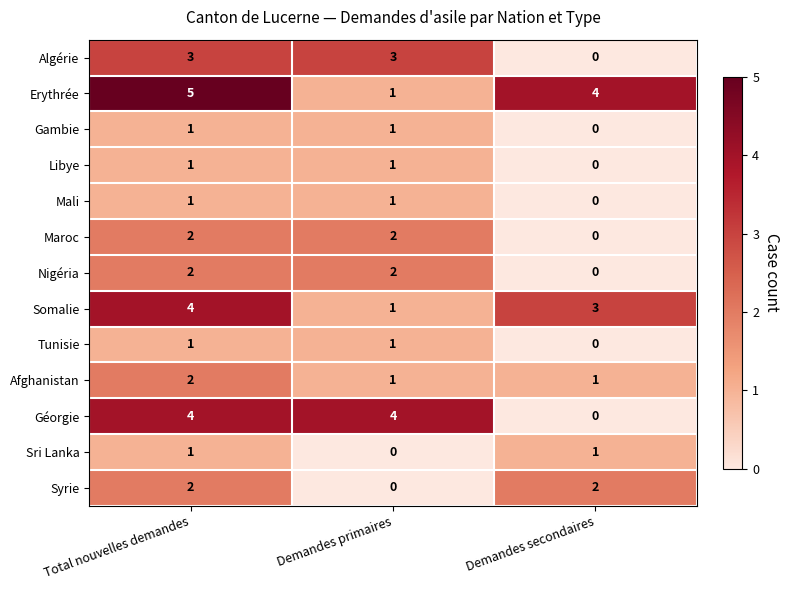

What is the difference between the highest and lowest values at Demandes primaires?

4